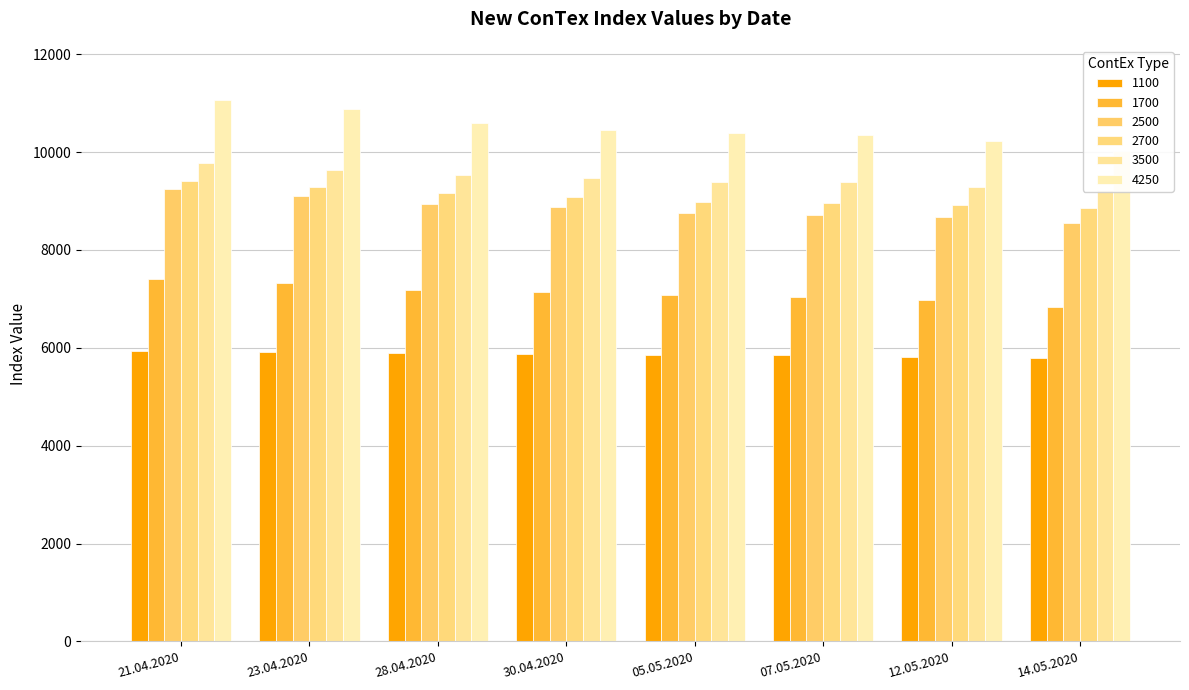

What is the label of the 6th bar from the right?

28.04.2020